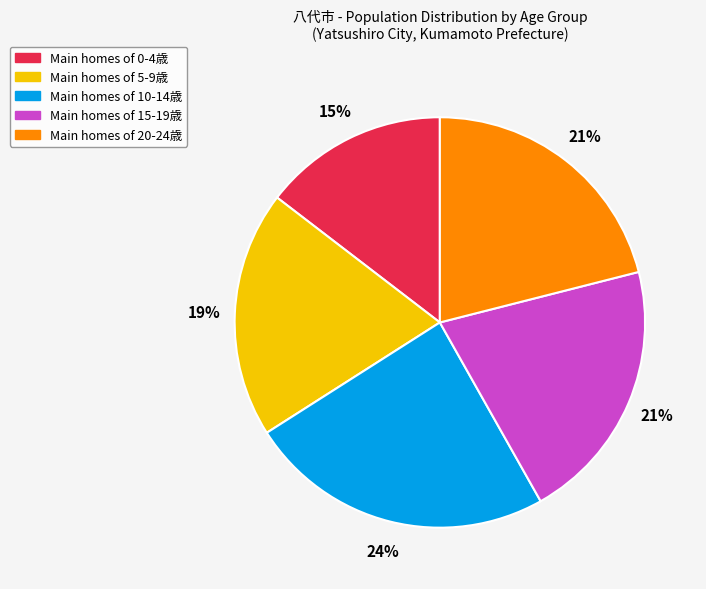

How many segments does this pie chart have?

5